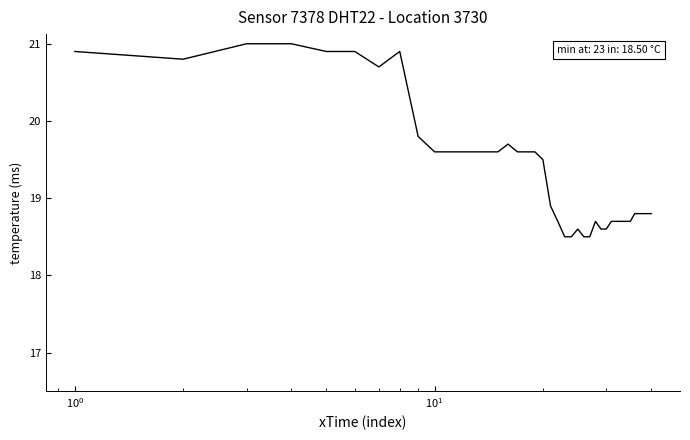

What is the smallest value displayed?

18.5